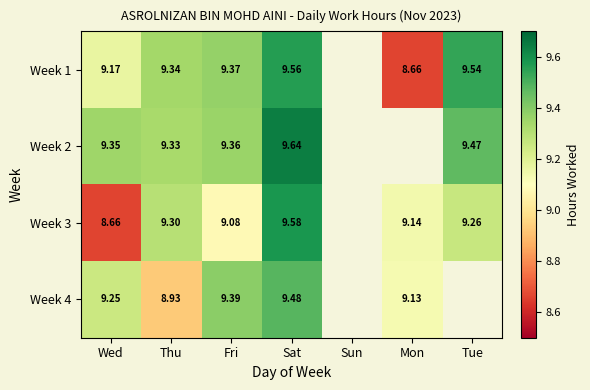

Where does the Week 4 series first go above 9?

Wed